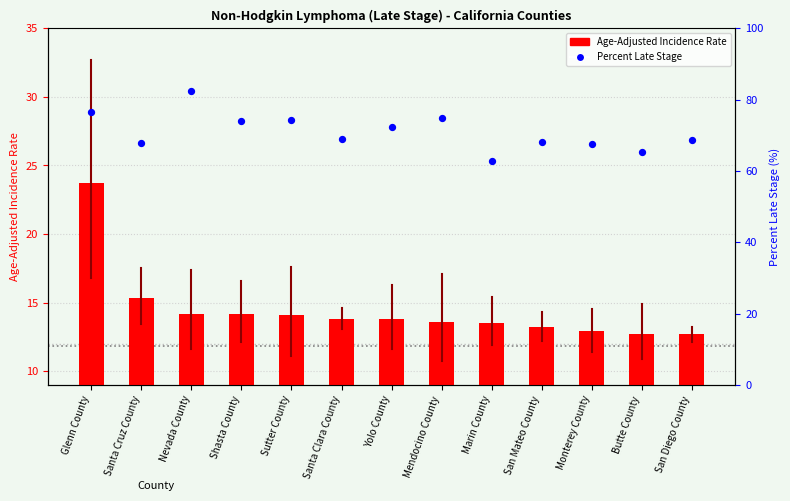

What is the total value across all series at Monterey County?

80.4